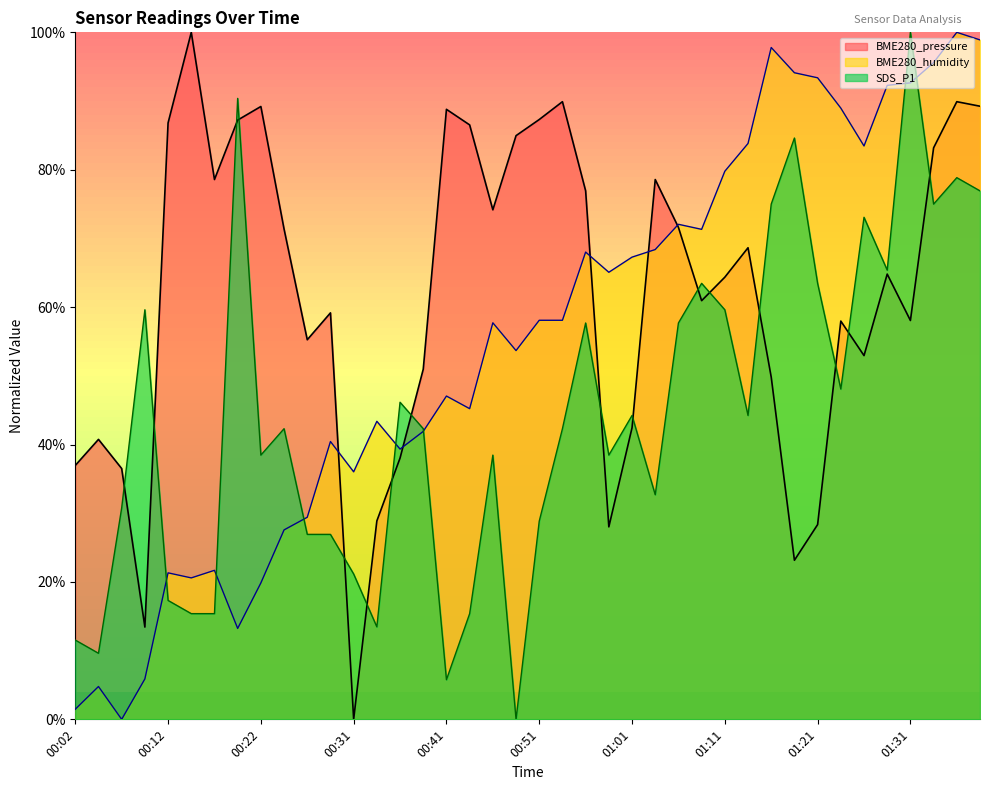

What position from the left is 00:41?

17